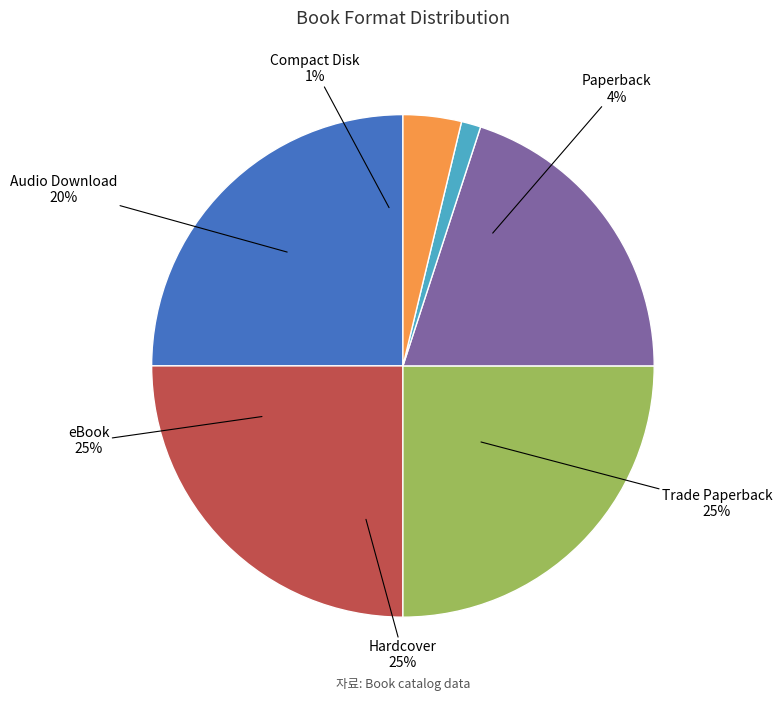

Which category has the smallest portion of the pie?

Compact Disk